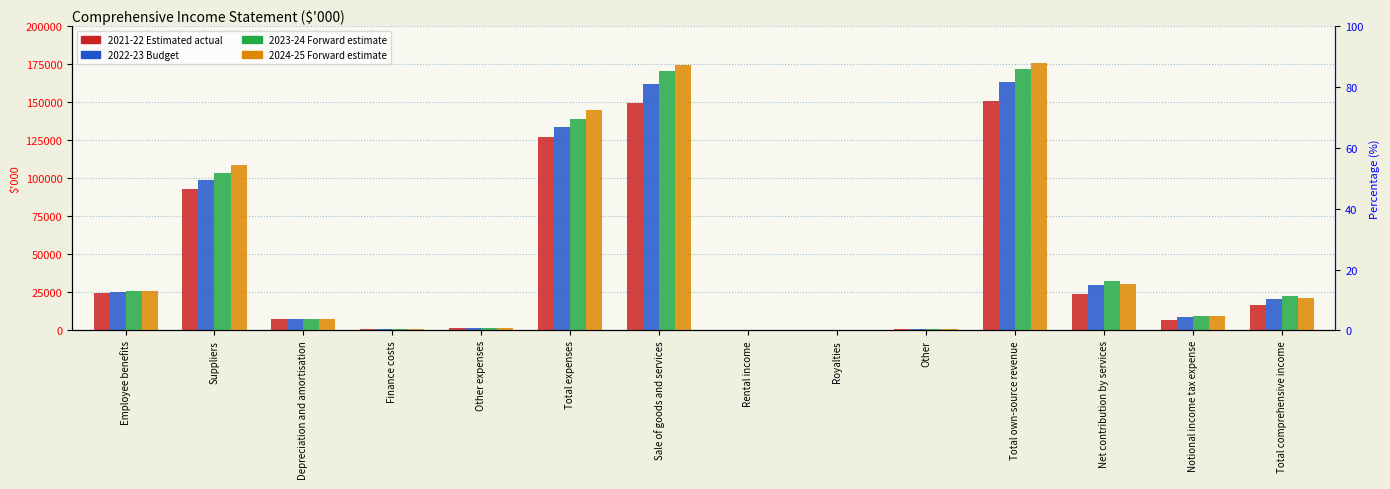

What position from the left is Depreciation and amortisation?

3